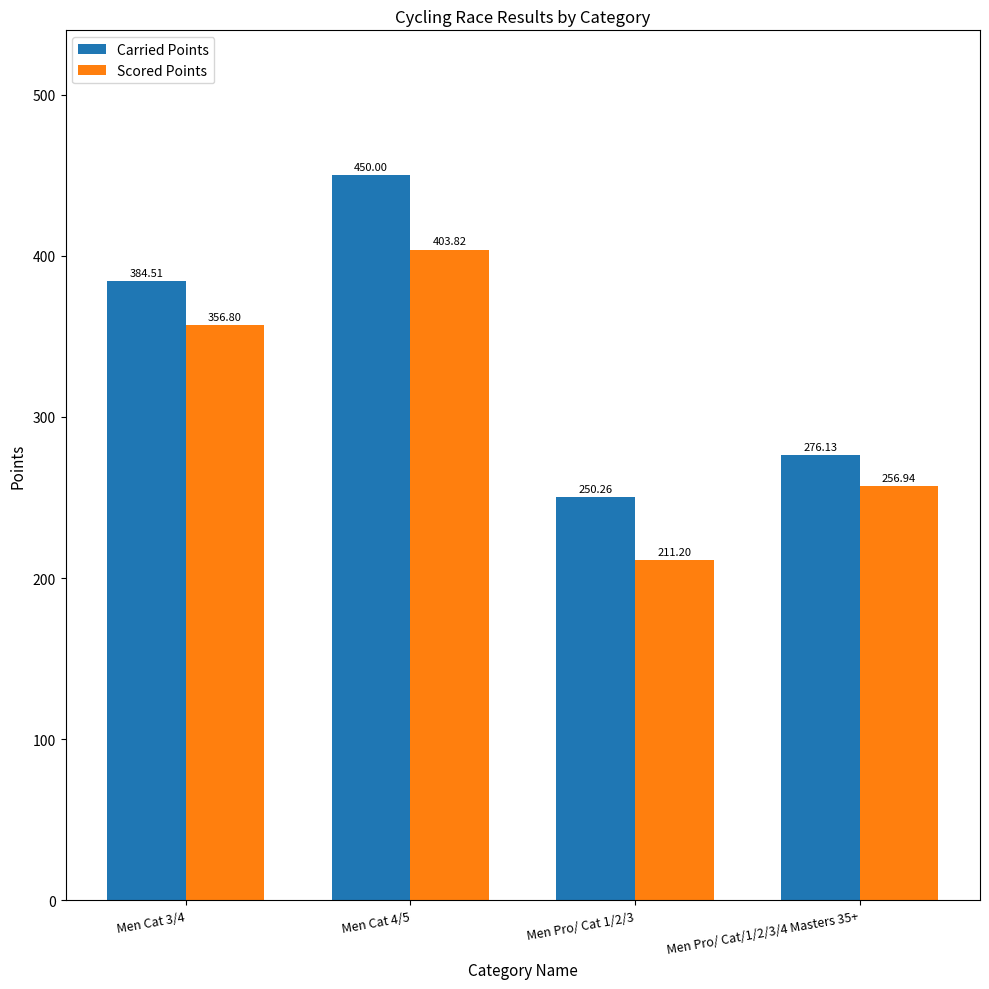

What is the label of the 3rd bar from the left?

Men Pro/ Cat 1/2/3